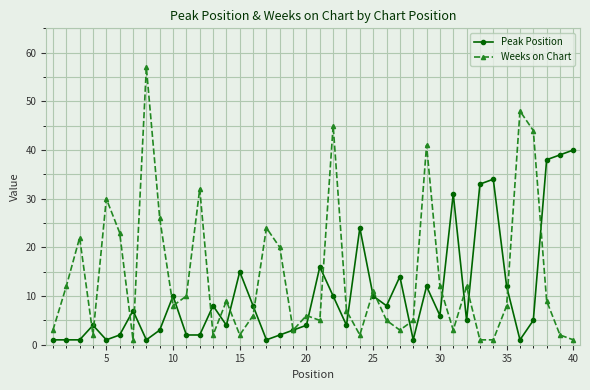

List the series in order of their peak value, highest first.

Weeks on Chart, Peak Position